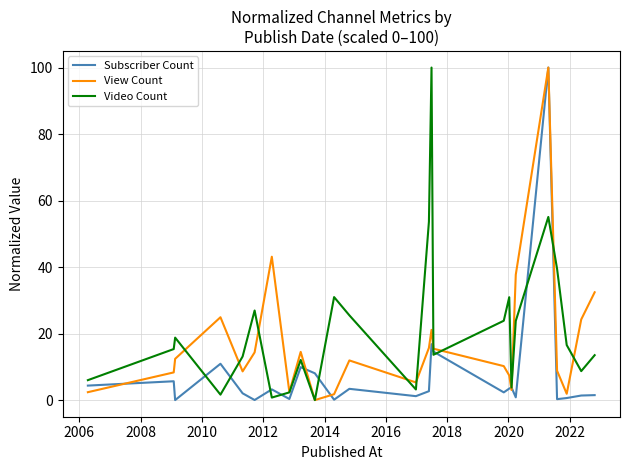

Which series has the largest total across all categories?

Video Count